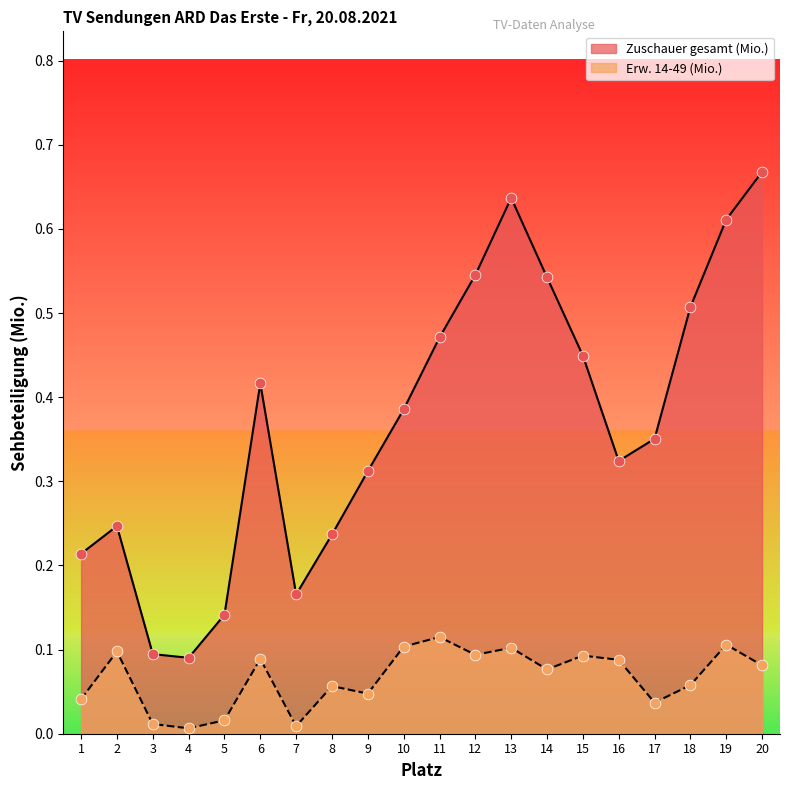

Is the value of Zuschauer gesamt (Mio.) at 4 greater than the value of Erw. 14-49 (Mio.) at 9?

Yes